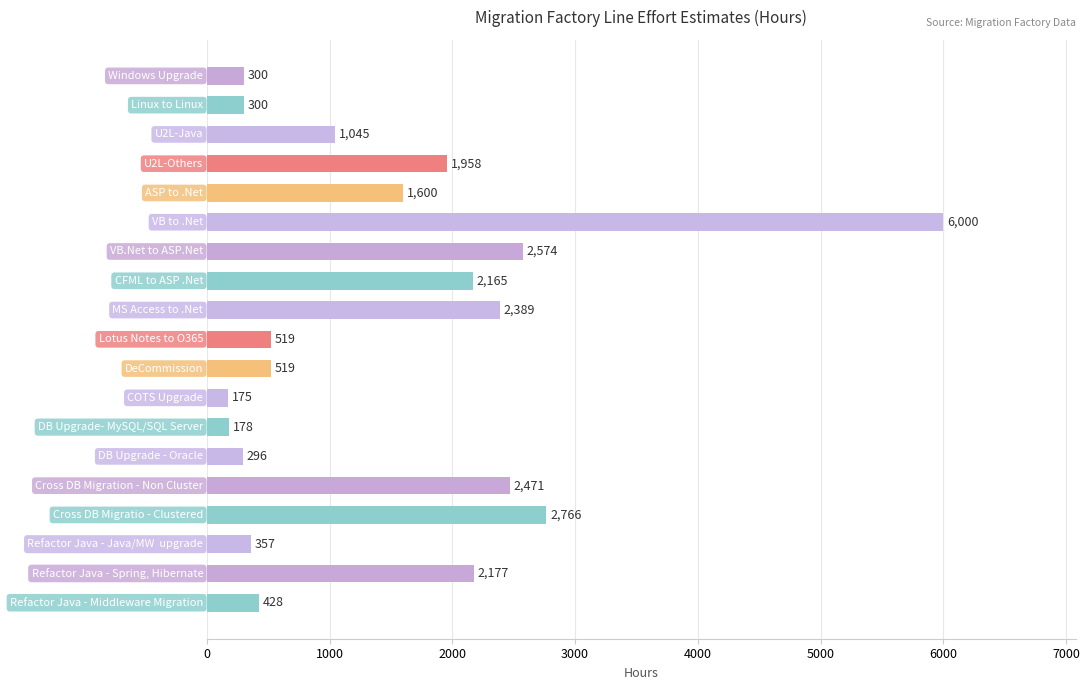

What is the minimum value shown in the chart?

175